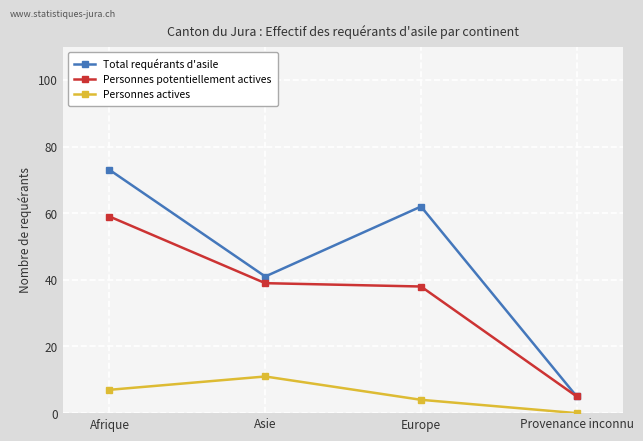

Does the chart have visible grid lines?

Yes